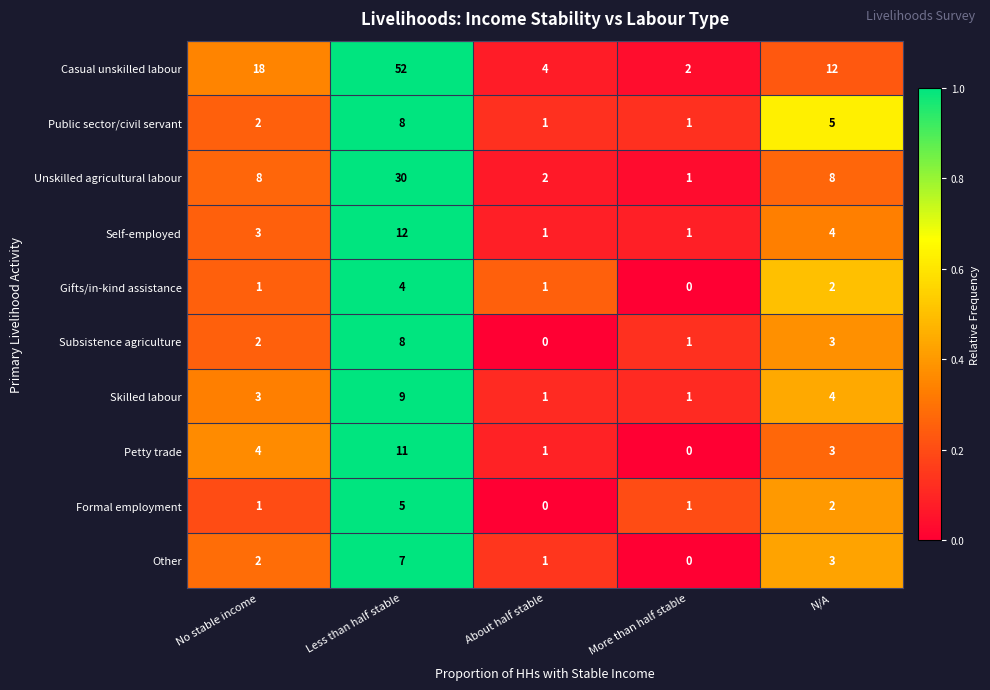

At which label is Other closest to 3?

N/A